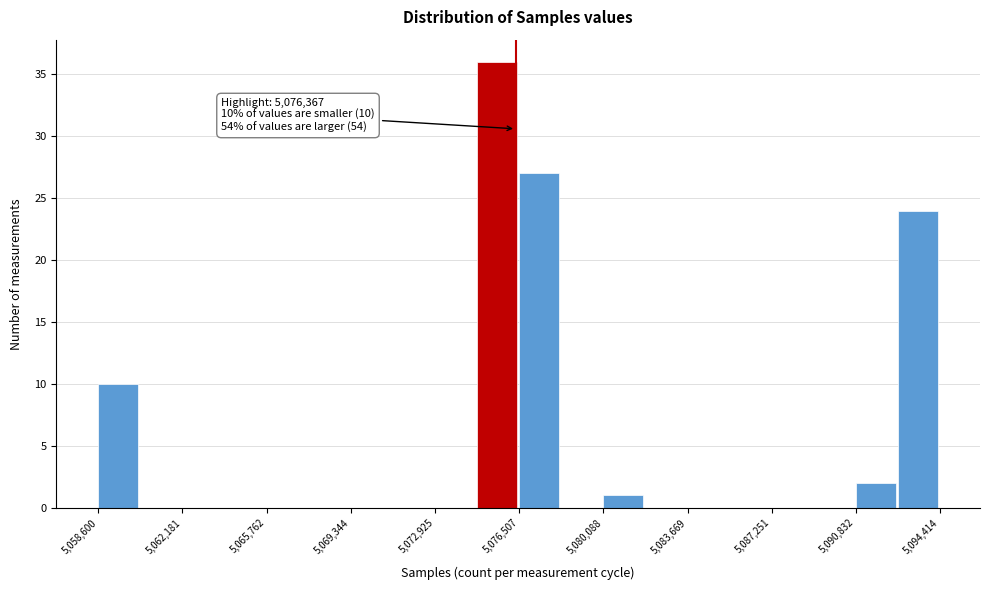

Around what value on the x-axis is the tallest bar? Give the approximate position of its centre, as read against the axis.

5075500